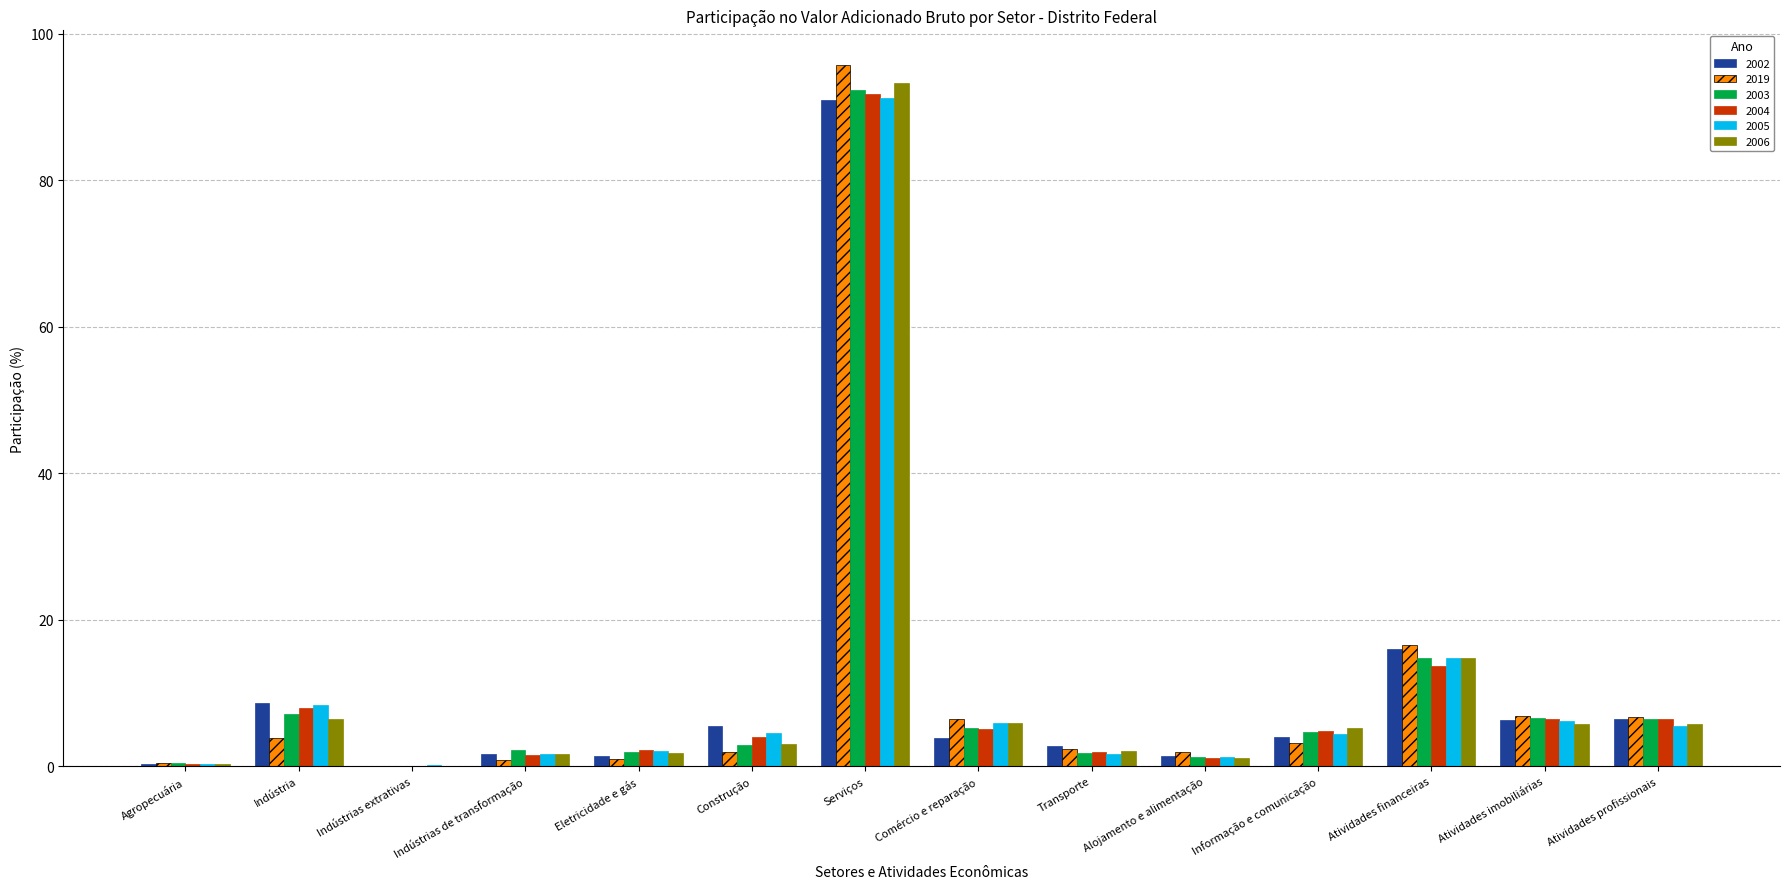

What is the sum of all 2006 values?

147.0